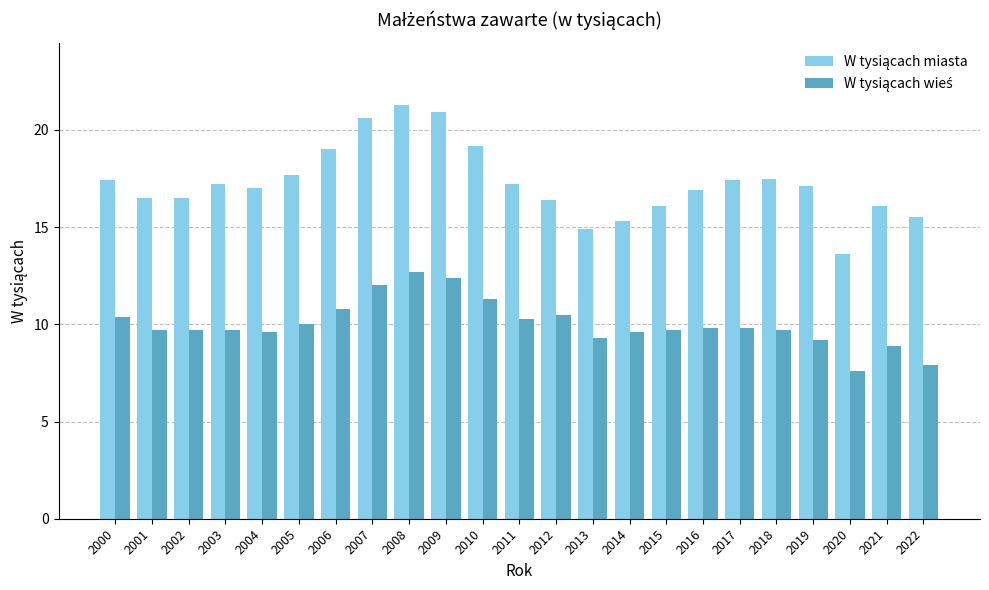

What is the total value across all series at 2012?

26.9